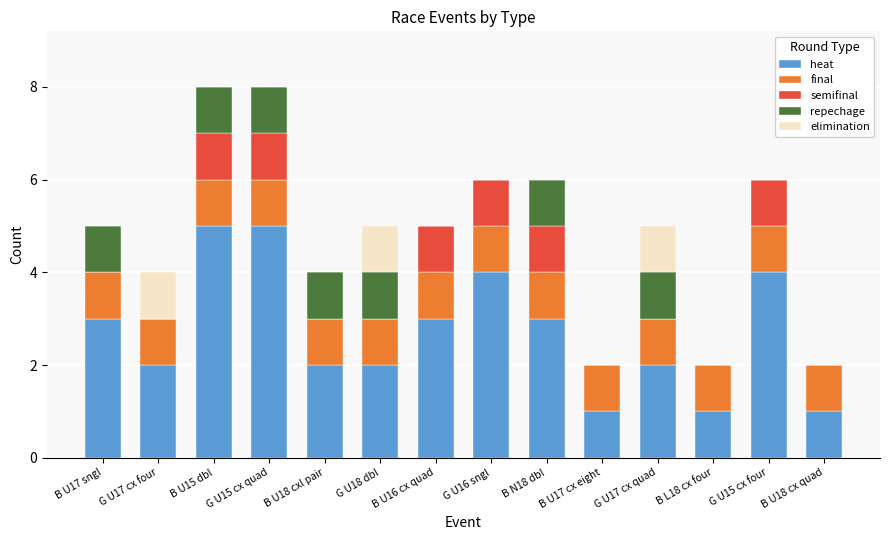

What is the total value across all series at B U17 sngl?

5